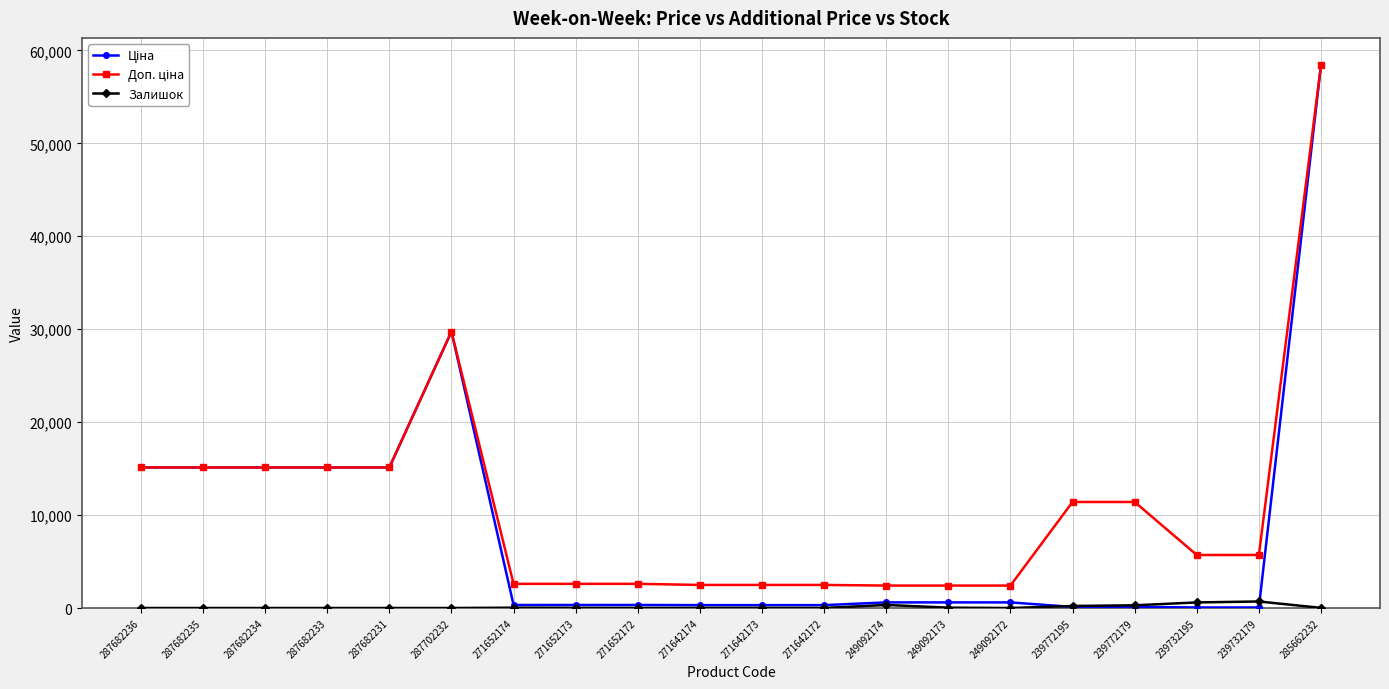

At which category is the sum across all series the highest?

285662232